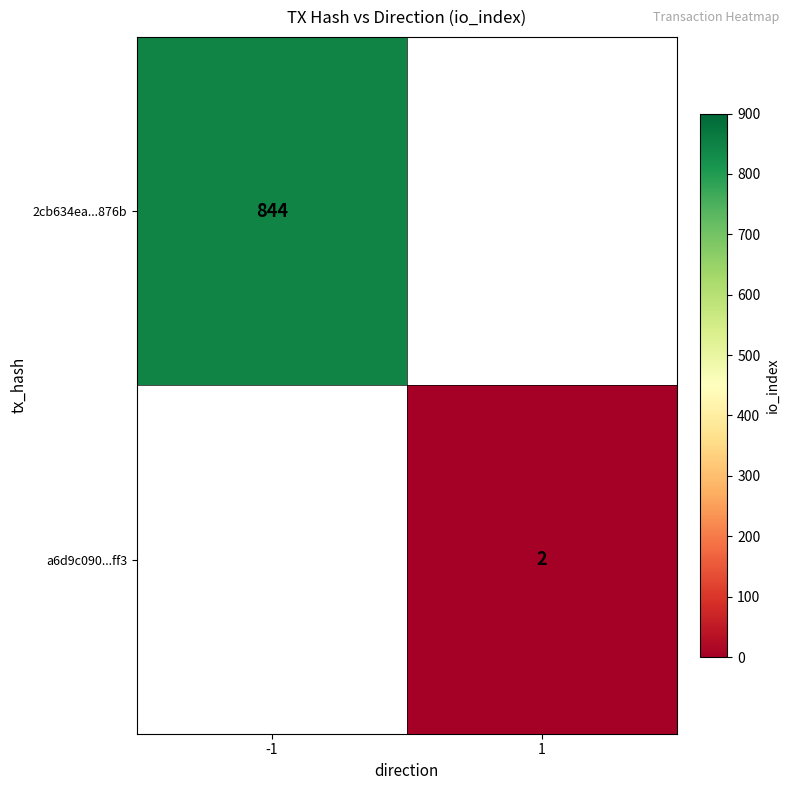

The a6d9c090...ff3 series shows 2 at 1. True or false?

True